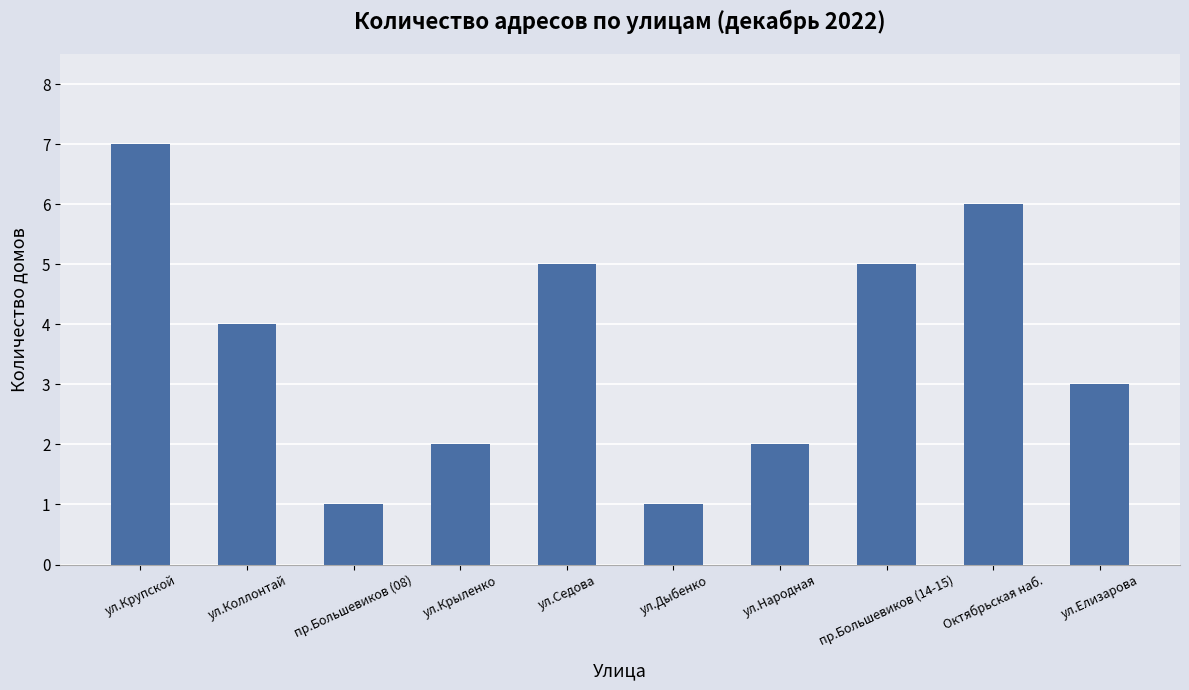

Reading right to left, what are all the values shown in this chart?

ул.Елизарова=3	Октябрьская наб.=6	пр.Большевиков (14-15)=5	ул.Народная=2	ул.Дыбенко=1	ул.Седова=5	ул.Крыленко=2	пр.Большевиков (08)=1	ул.Коллонтай=4	ул.Крупской=7